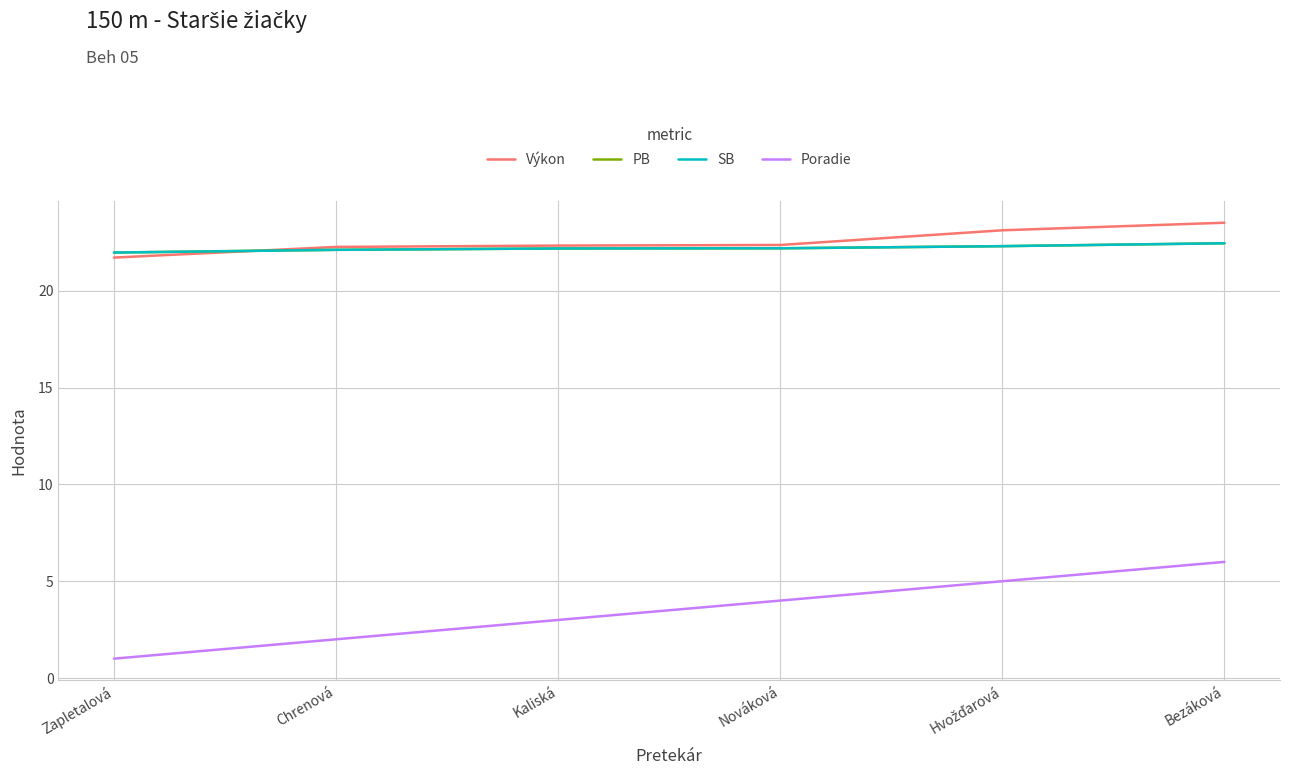

Does the chart have visible grid lines?

Yes